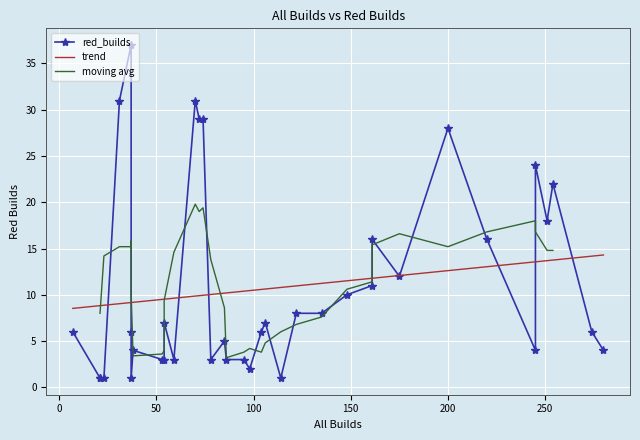

List the labels in order of value, smallest first.

12, 13, 17, 20, 32, 10, 8, 9, 11, 15, 19, 21, 1, 2, 16, 22, 0, 26, 31, 36, 30, 35, 25, 34, 14, 18, 33, 28, 29, 3, 27, 23, 24, 5, 7, 6, 37, 4